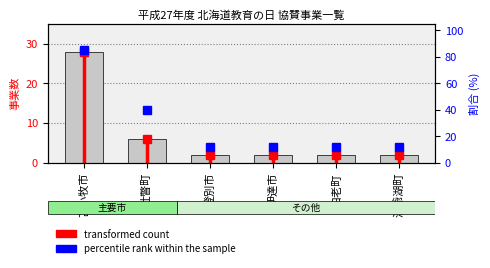

What is the difference between the highest and lowest values at 洞爺湖町?

10